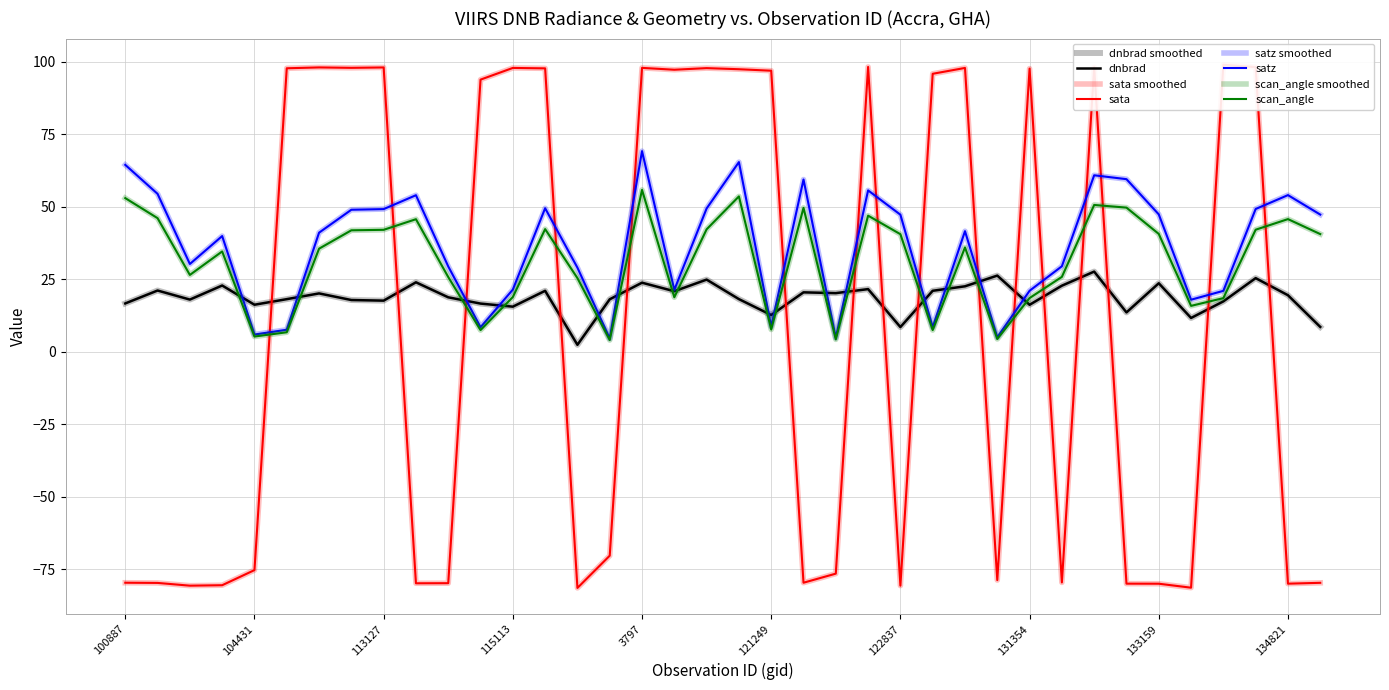

How many values in sata are above zero?

19